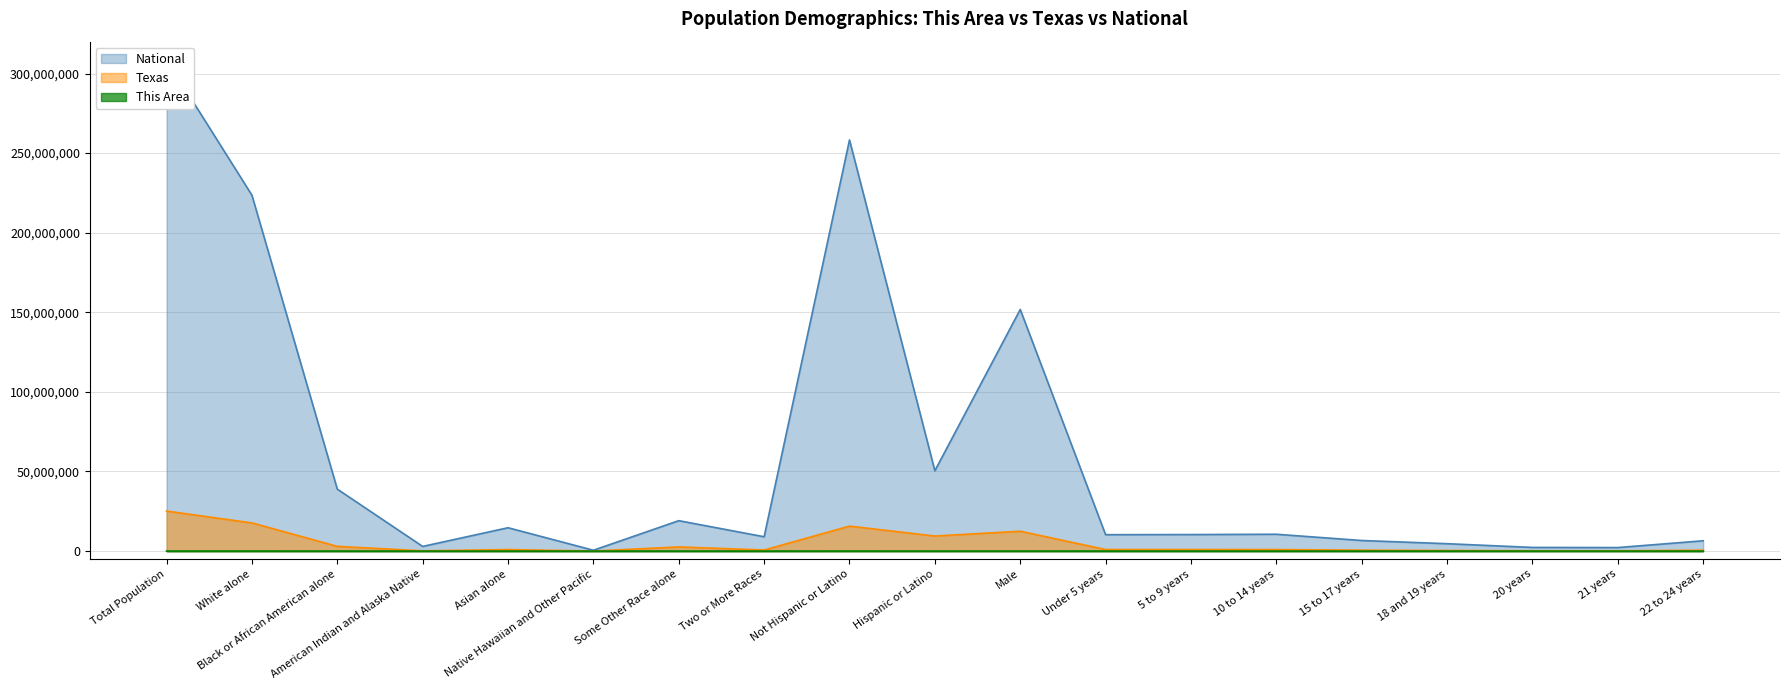

What is the total value across all series at Total Population?

333913984